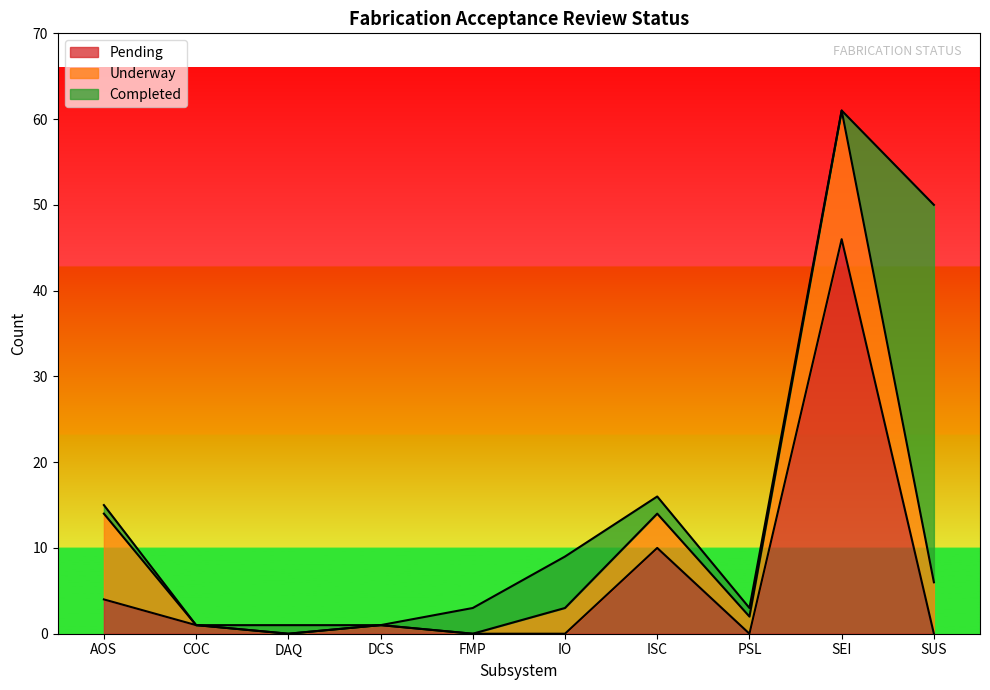

What is the label of the 5th point from the right?

IO